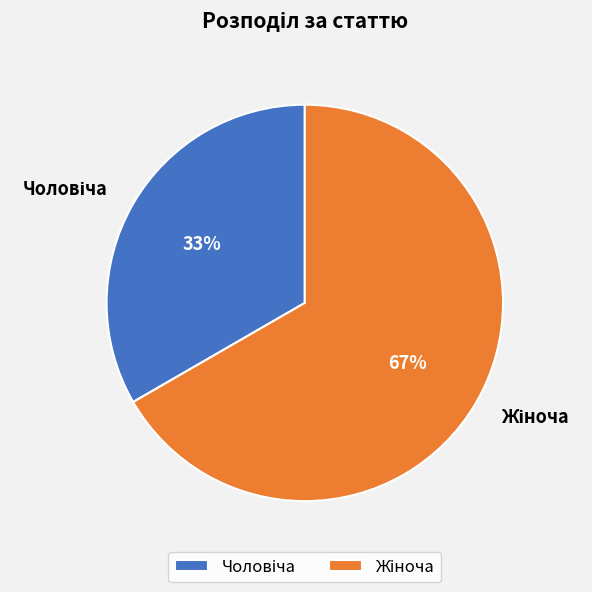

Is there any slice that represents more than half of the pie?

Yes